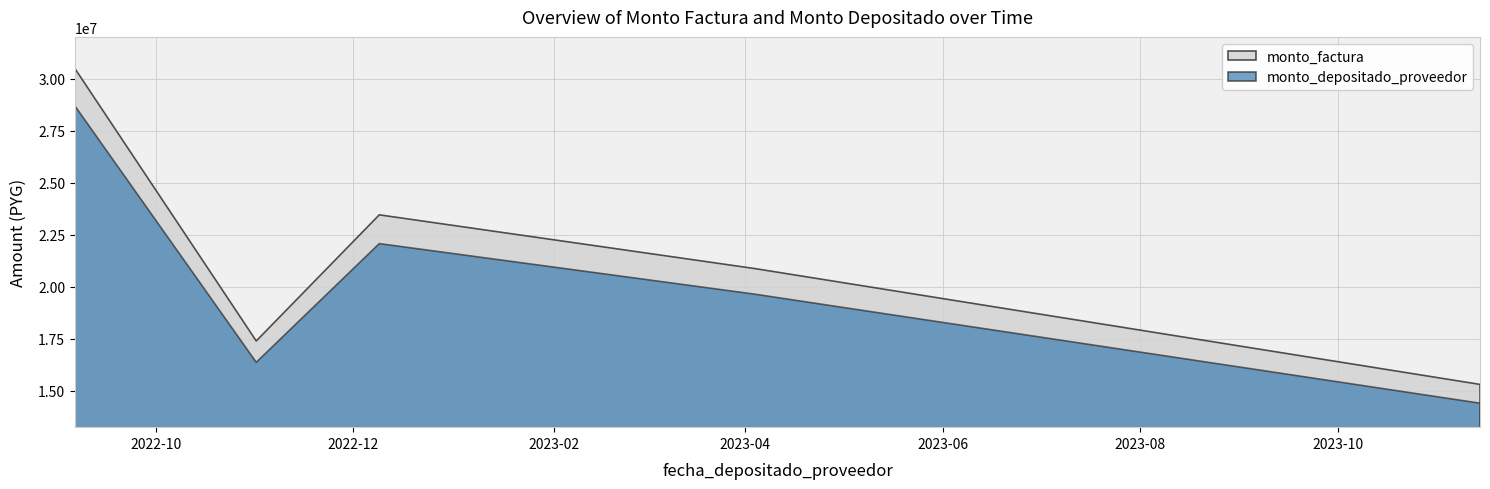

True or false: monto_depositado_proveedor and monto_factura cross at least once.

False